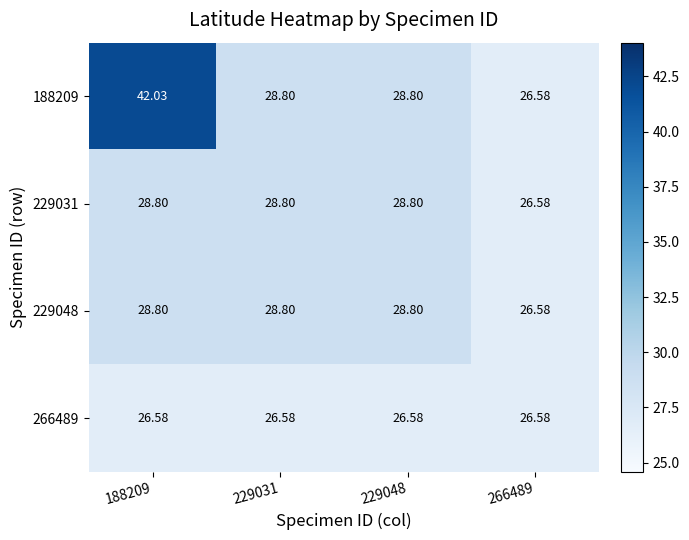

Is the value of 229031 at 266489 greater than the value of 188209 at 188209?

No